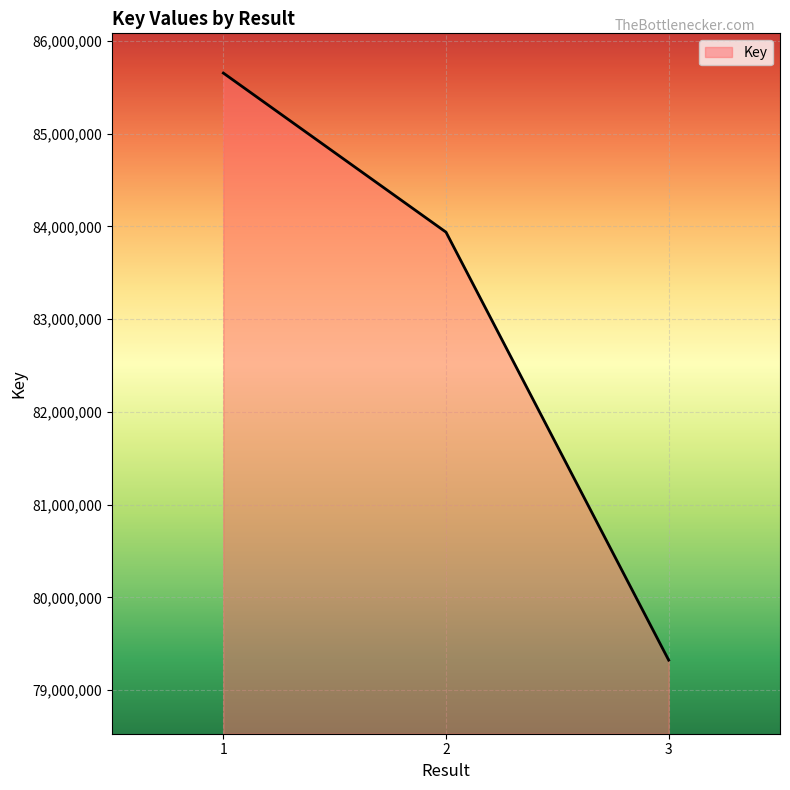

Does the chart display data point markers on the line(s)?

No